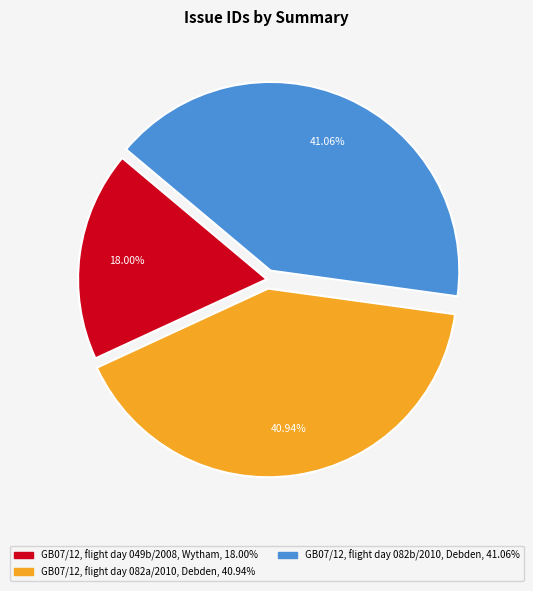

To the nearest percent, what is the difference between the largest and smallest slice percentages?

23%